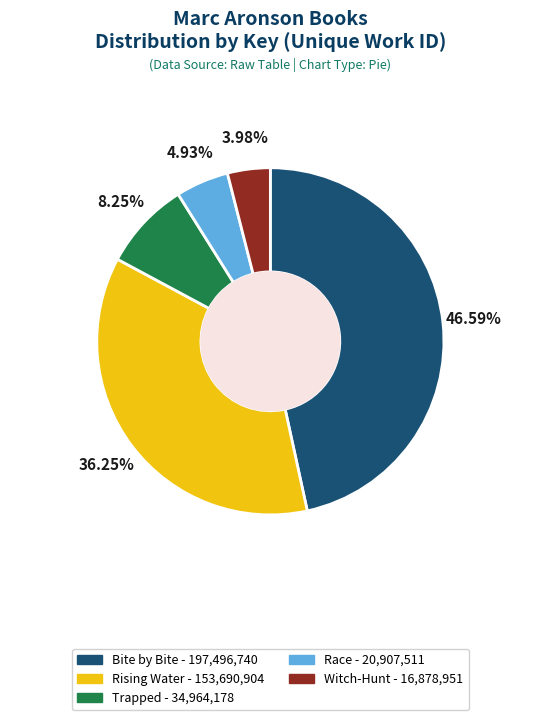

Is there a majority slice in this chart?

No